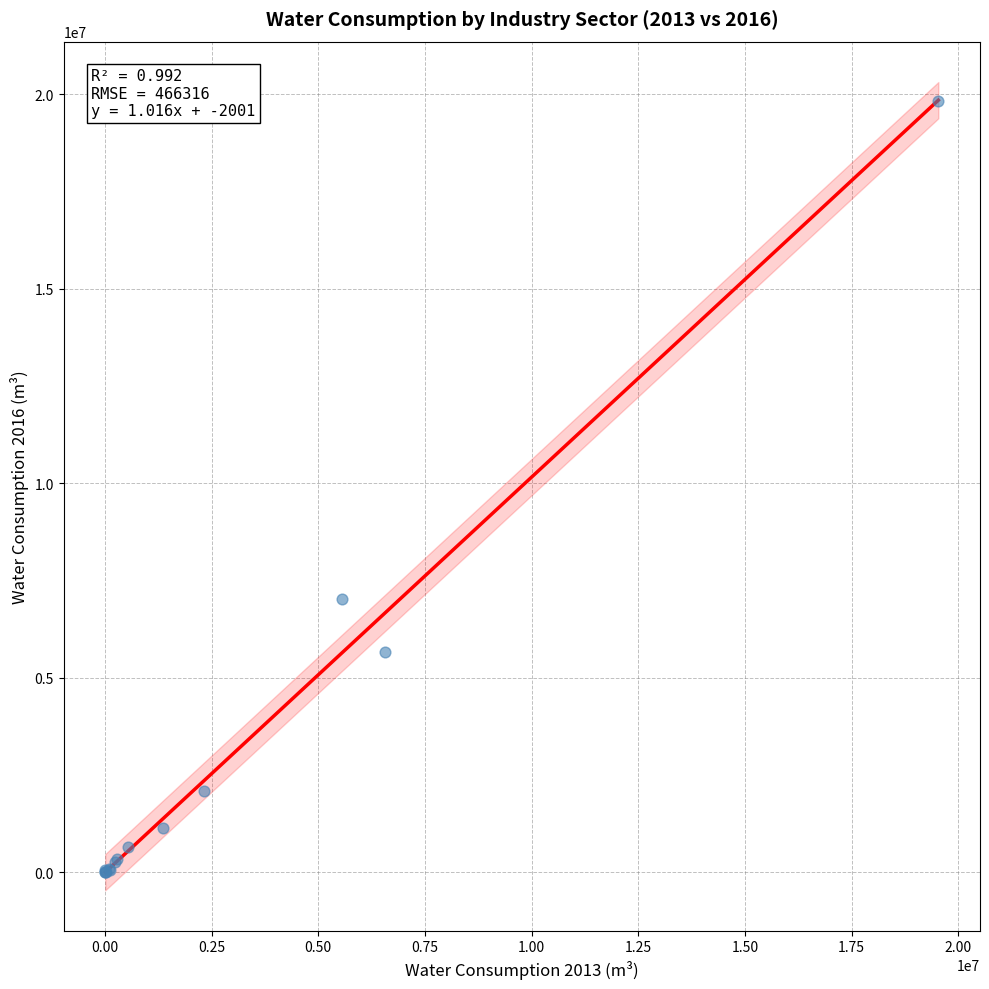

What Y value in the scatter plot is closest to 9919209?

7024883.5